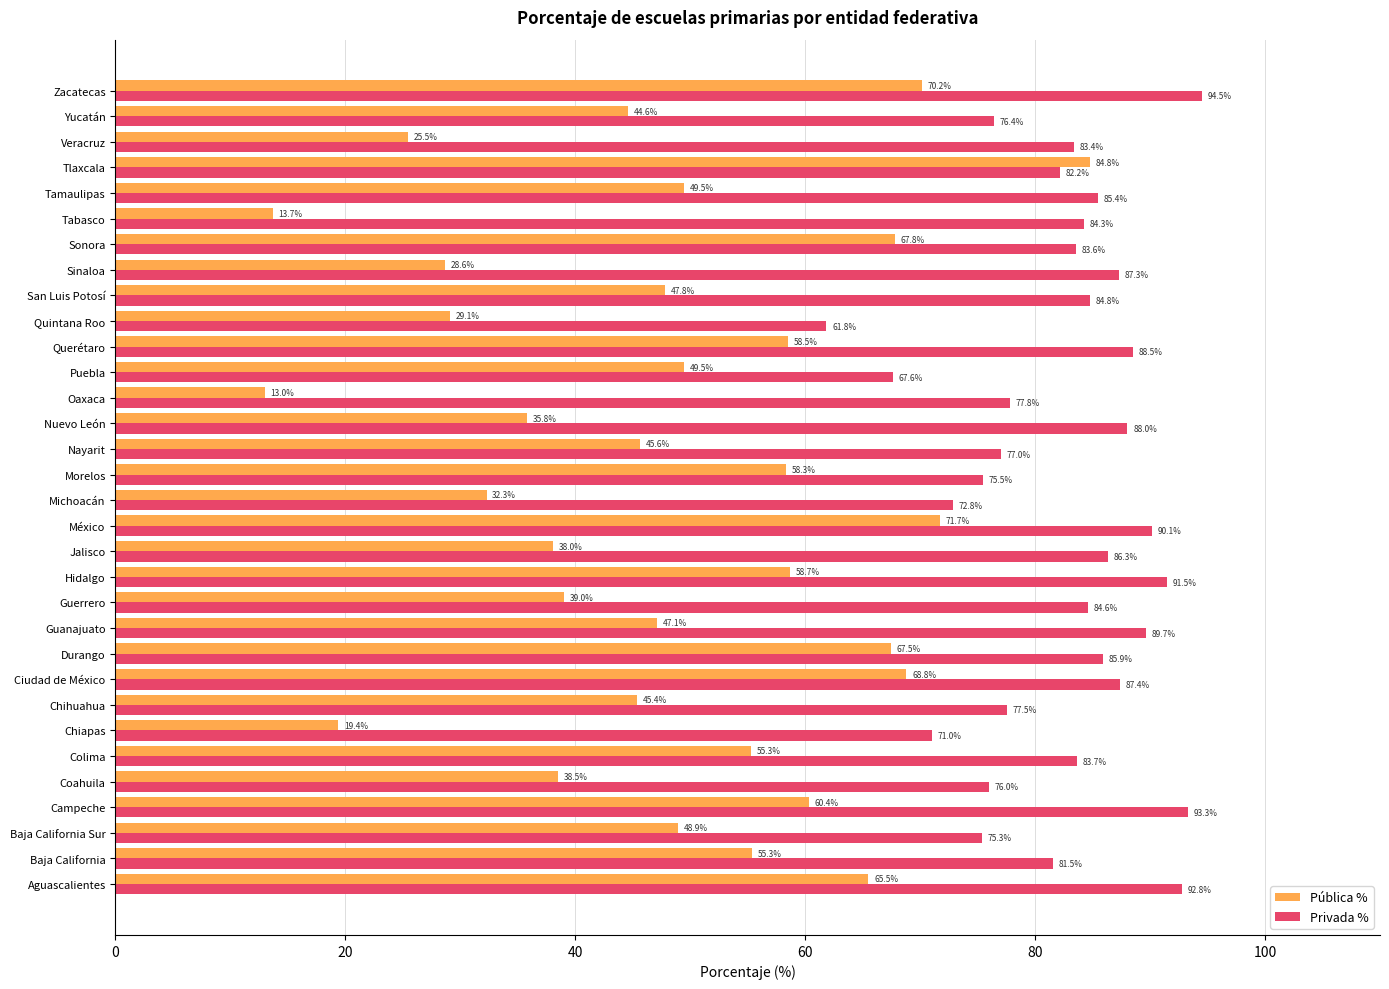

At which category is the sum across all series the highest?

Tlaxcala